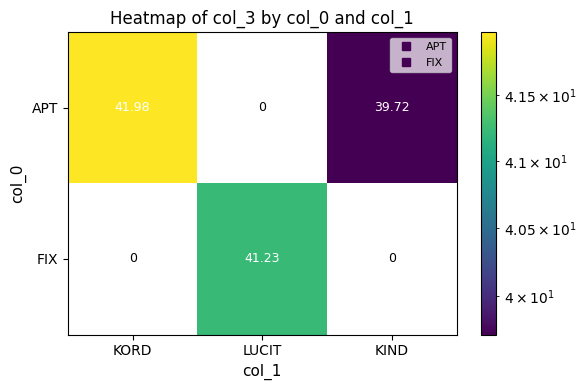

Which series has the largest range (max minus min)?

APT